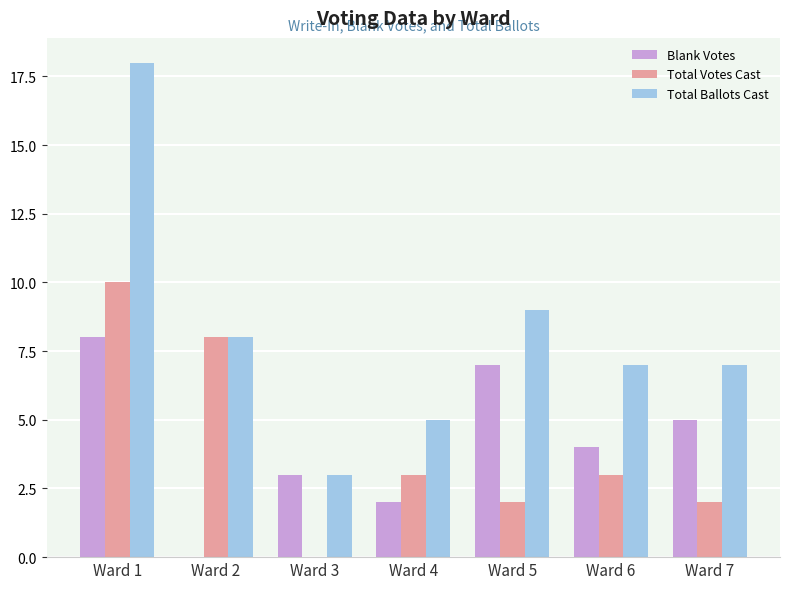

The Total Votes Cast series shows 2 at Ward 5. True or false?

True